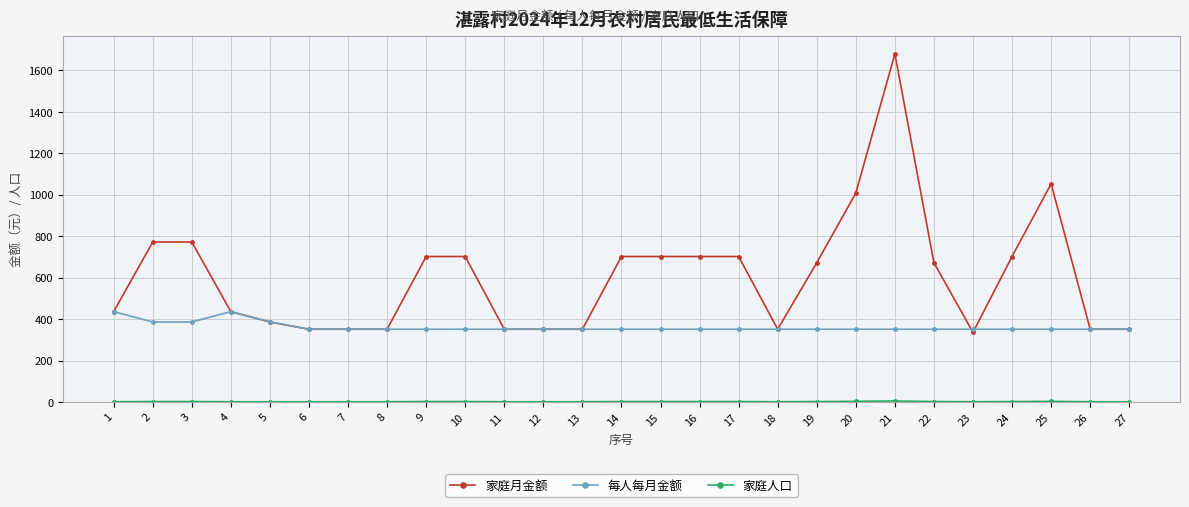

Which series has the largest range (max minus min)?

家庭月金额